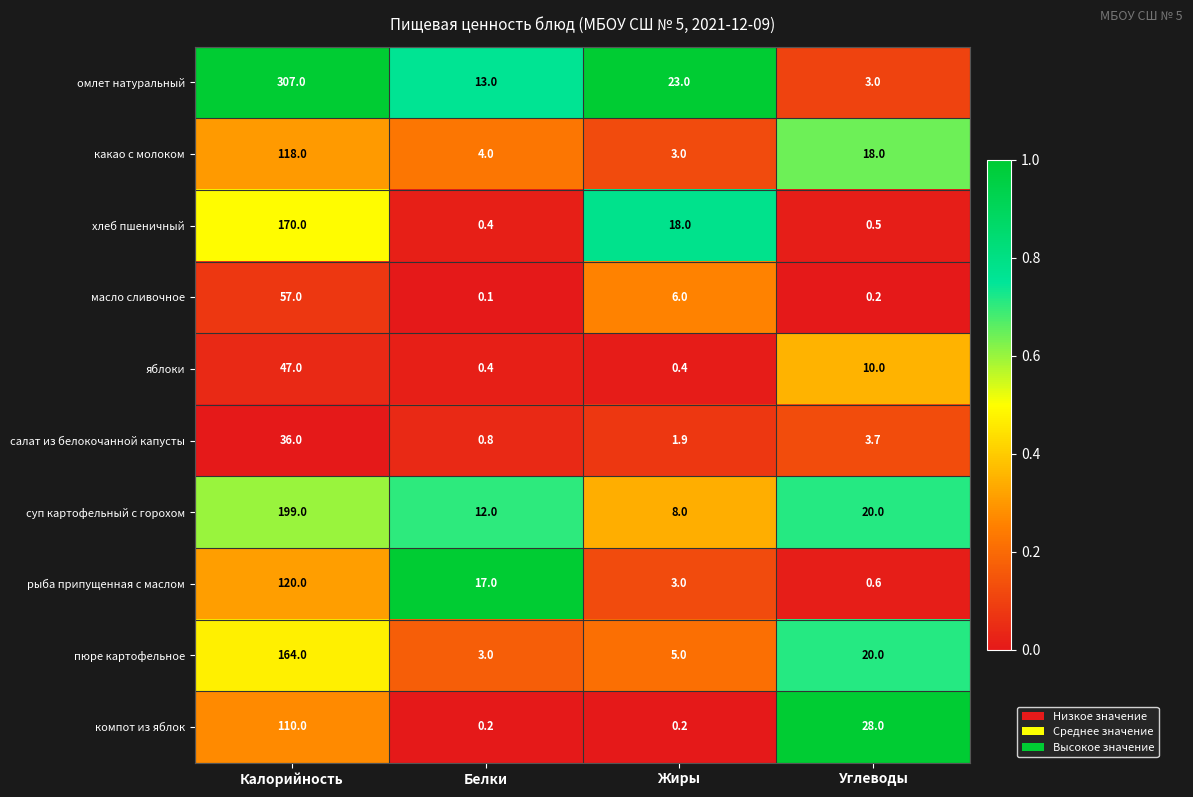

What is the difference between the highest and lowest values at Жиры?

22.8